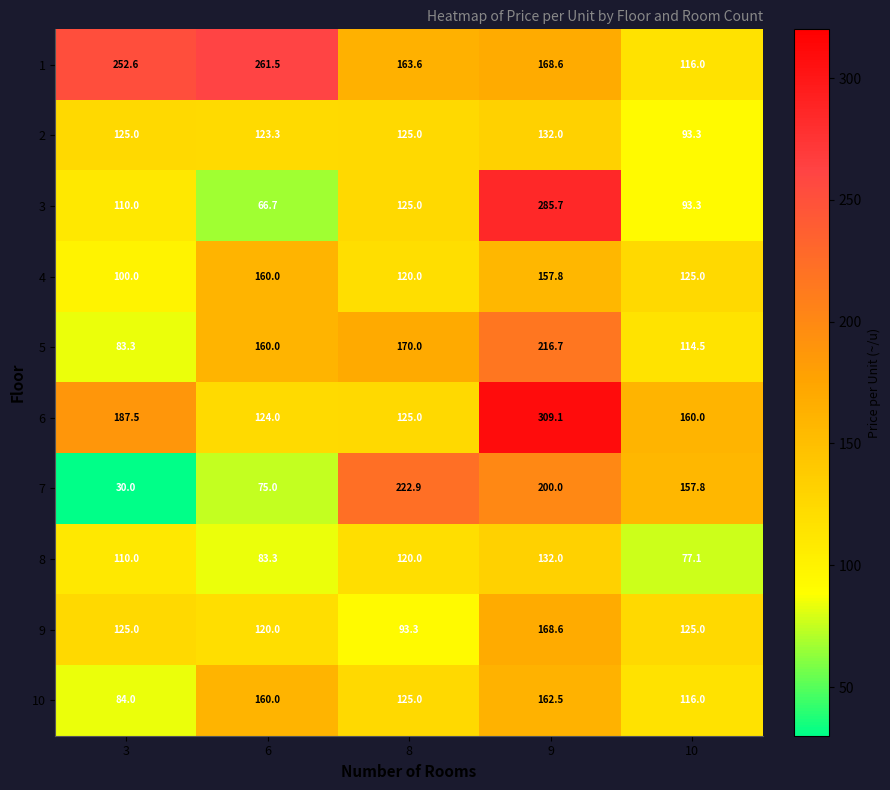

What is the difference between the 10 values at 3 and 10?

32.0